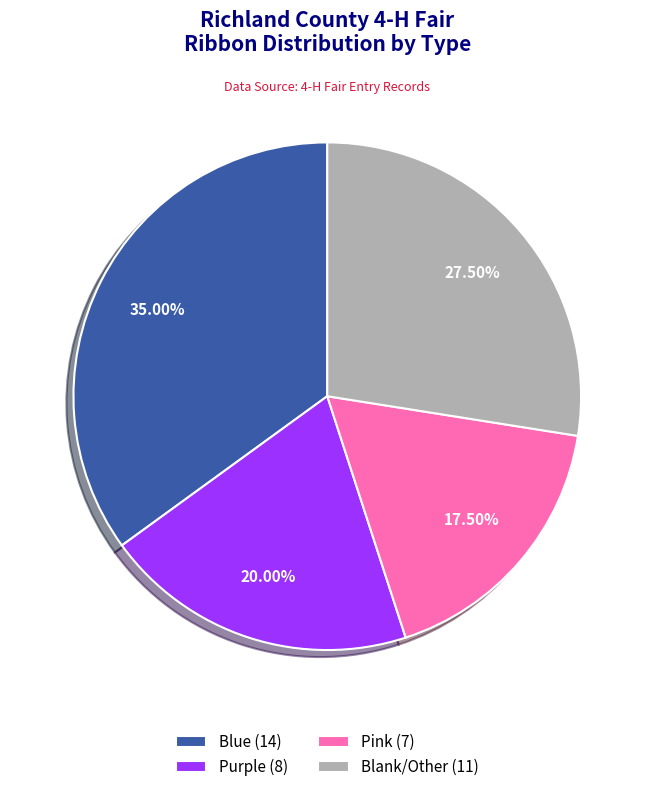

What is the ratio of the value at Pink (7) to the value at Blank/Other (11)?

0.6